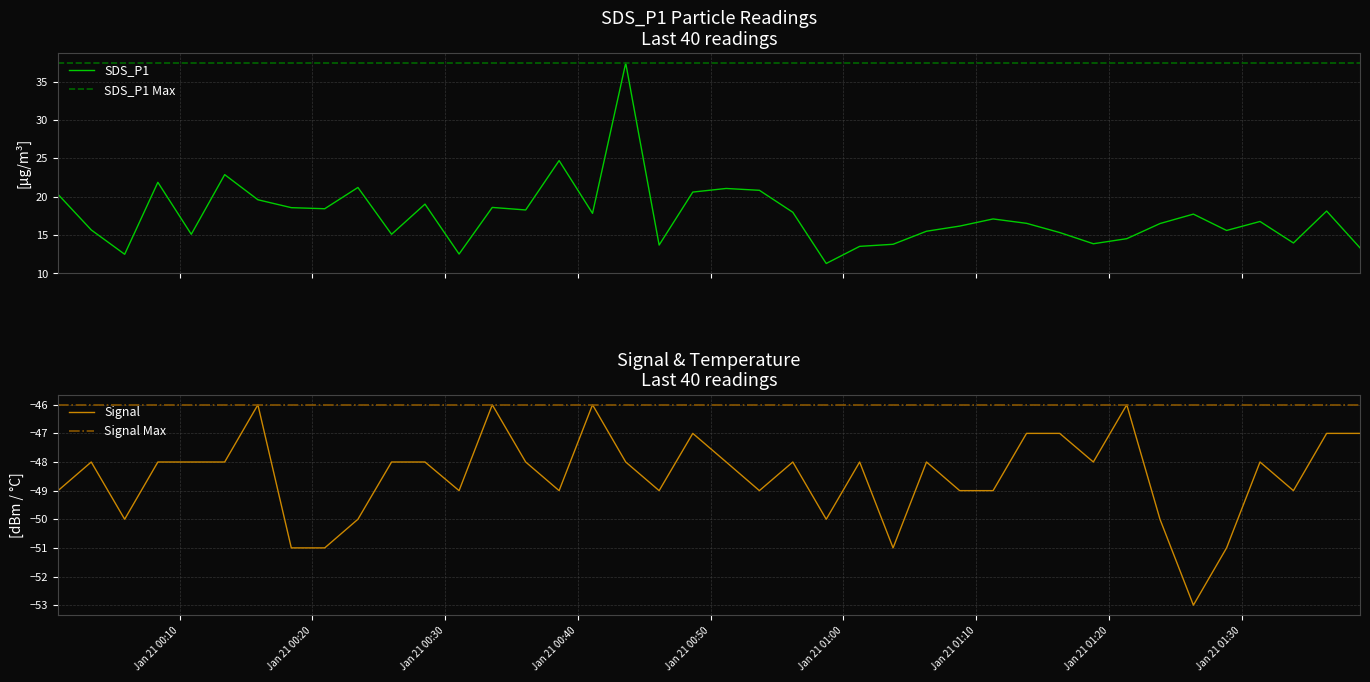

The SDS_P1 series shows 10.6 at 2024/01/21 00:28:29. True or false?

False